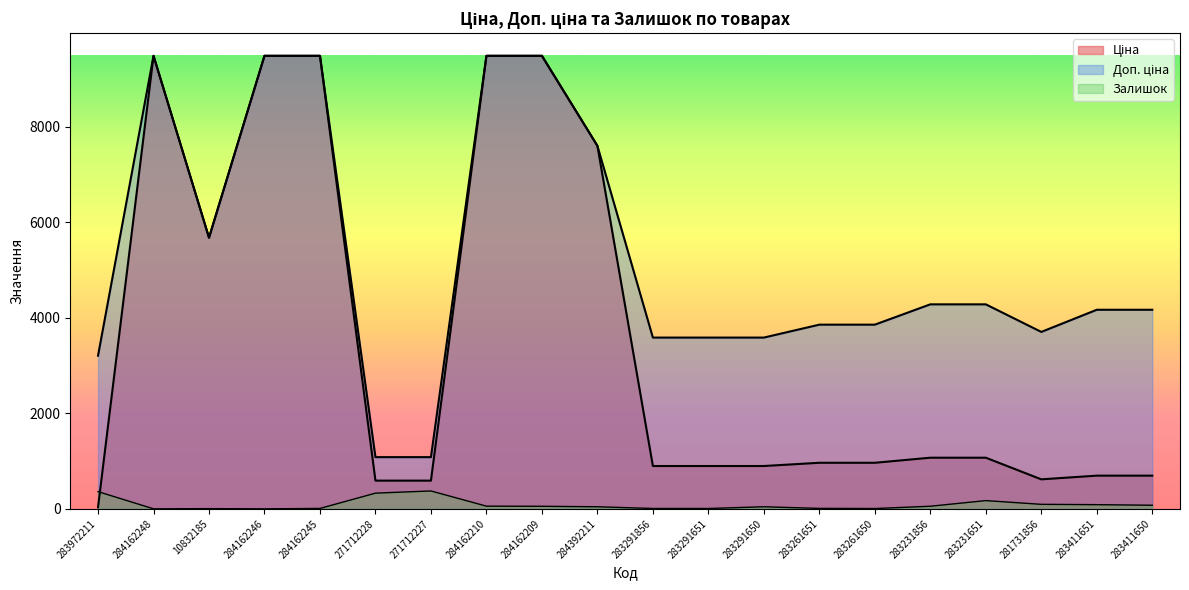

What is the sum of the Ціна values at 281731856 and 283261651?

1580.5